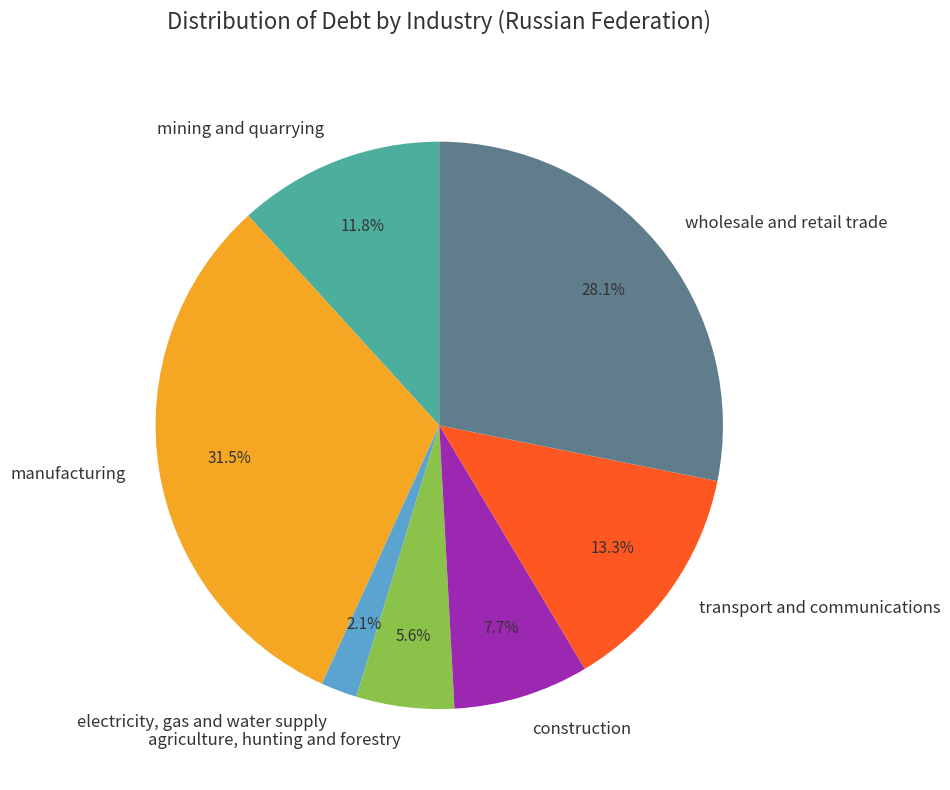

Is the sum of manufacturing and agriculture, hunting and forestry greater than half?

No